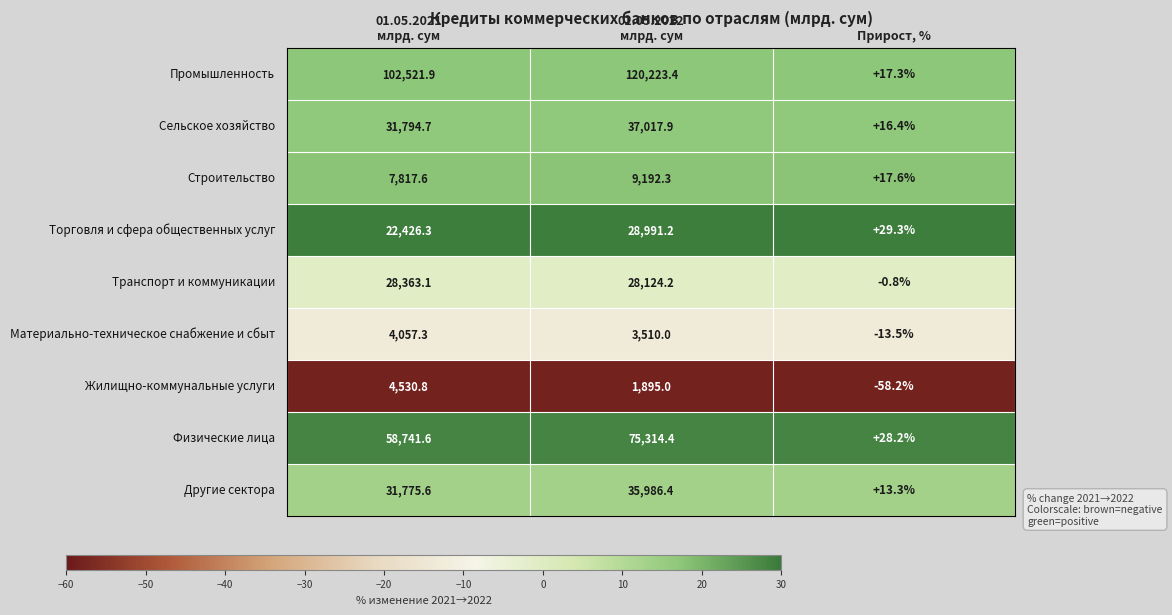

What is the maximum value shown in the chart?

120223.4